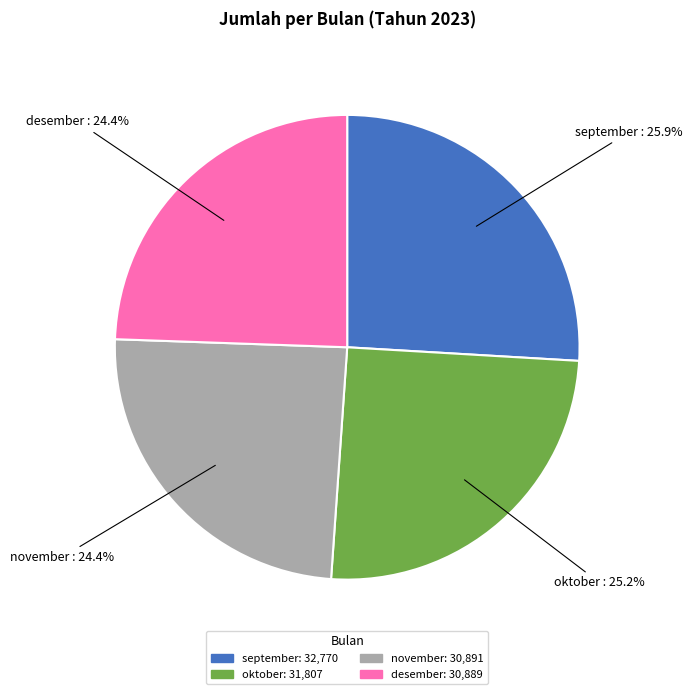

To the nearest percent, what portion does oktober represent?

25%